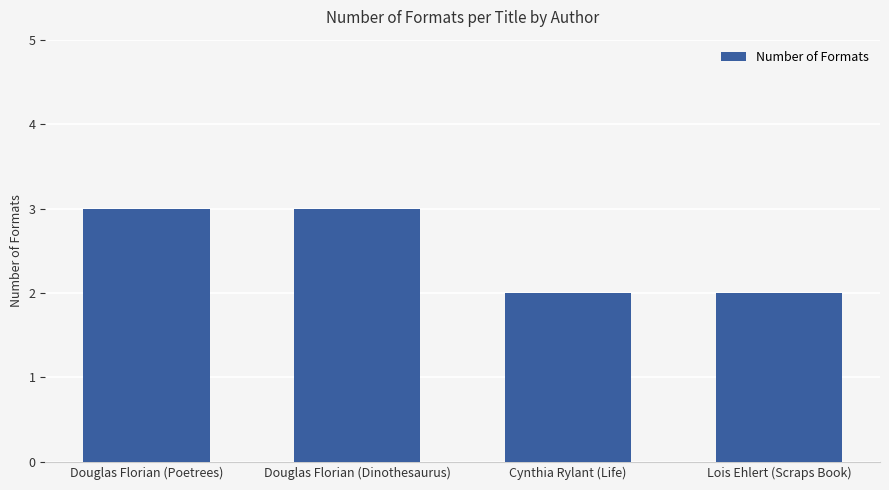

True or false: the data shows 1 at Douglas Florian (Poetrees).

False